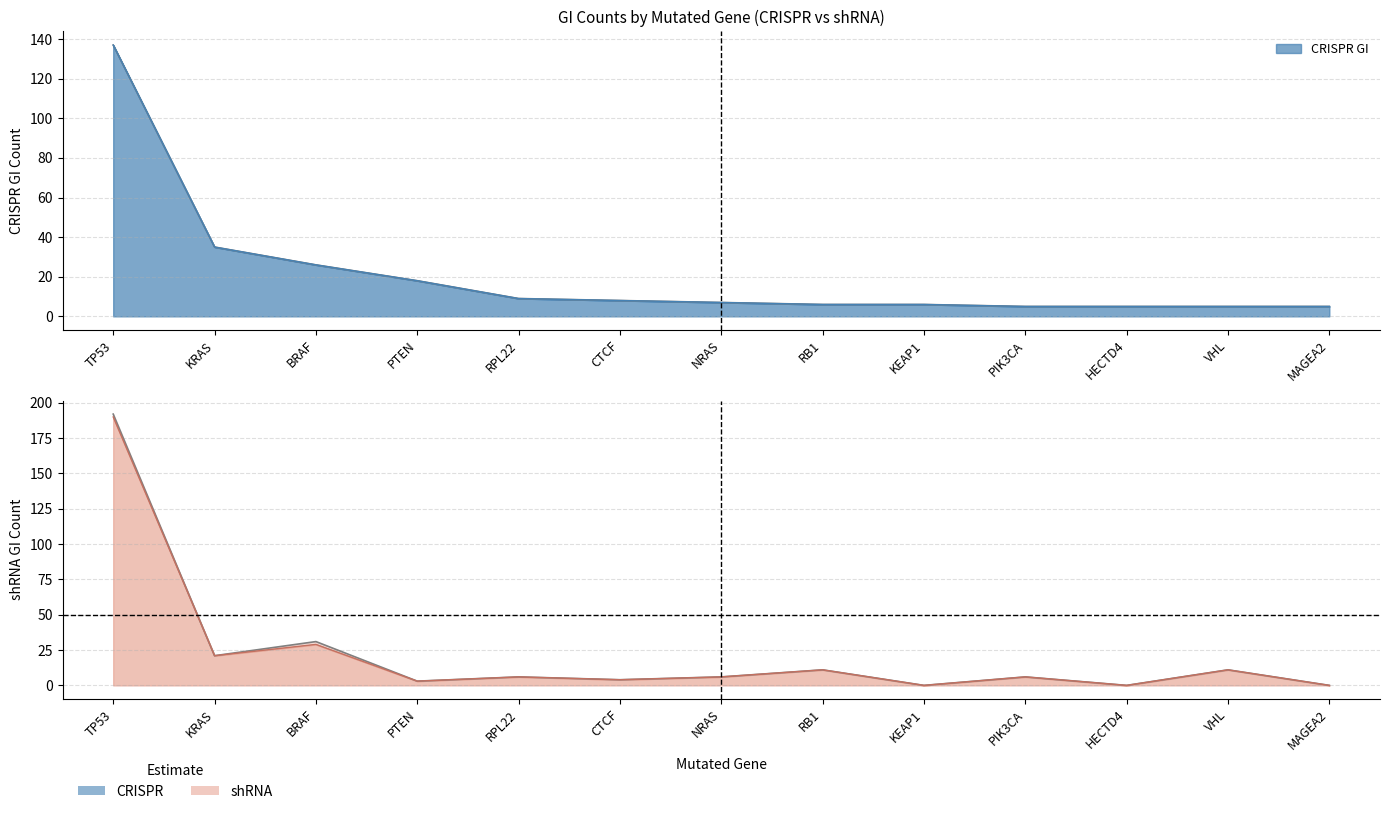

At which label is CRISPR original GI closest to 71?

KRAS